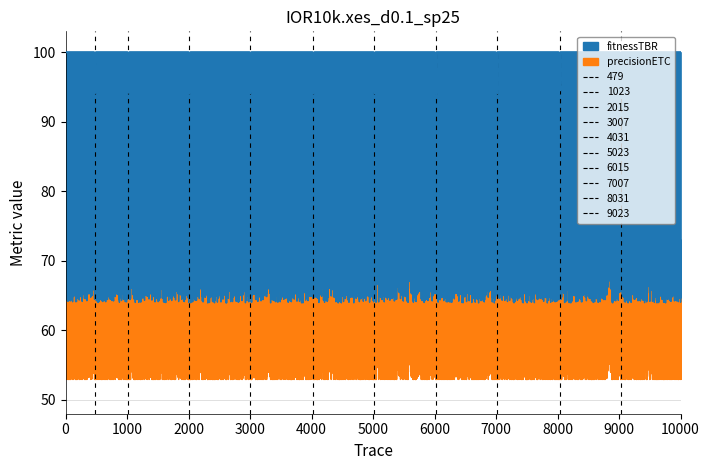

Which has a higher value, 7 or 4?

7